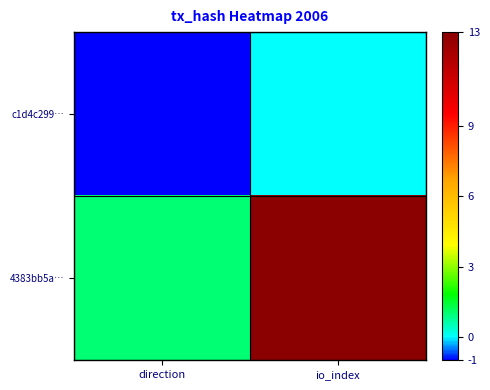

Reading left to right, list all the values displayed in this chart.

c1d4c299…: direction=-1	io_index=0
4383bb5a…: direction=1	io_index=13